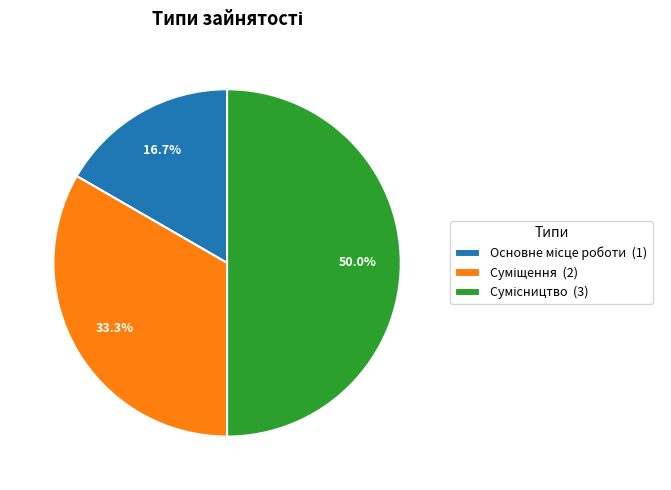

What percentage is the Сумісництво slice, to the nearest percent?

50%